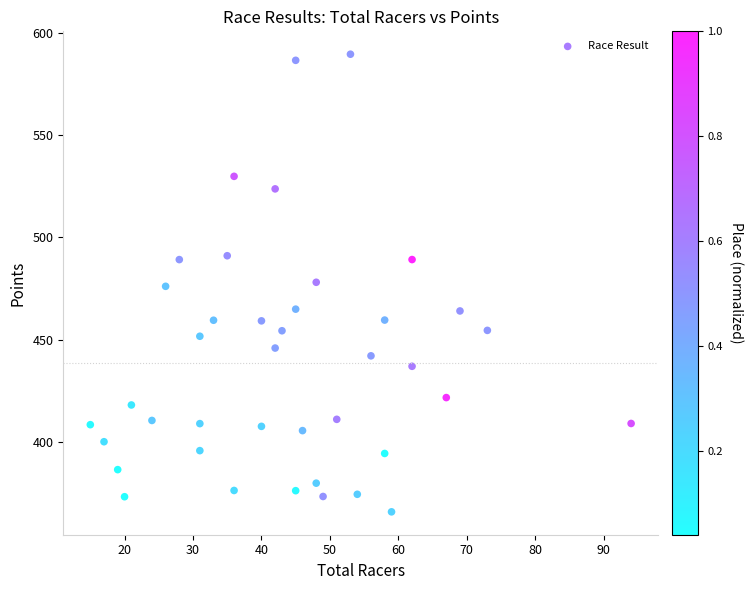

What is the range of Y values (max minus min)?

224.1